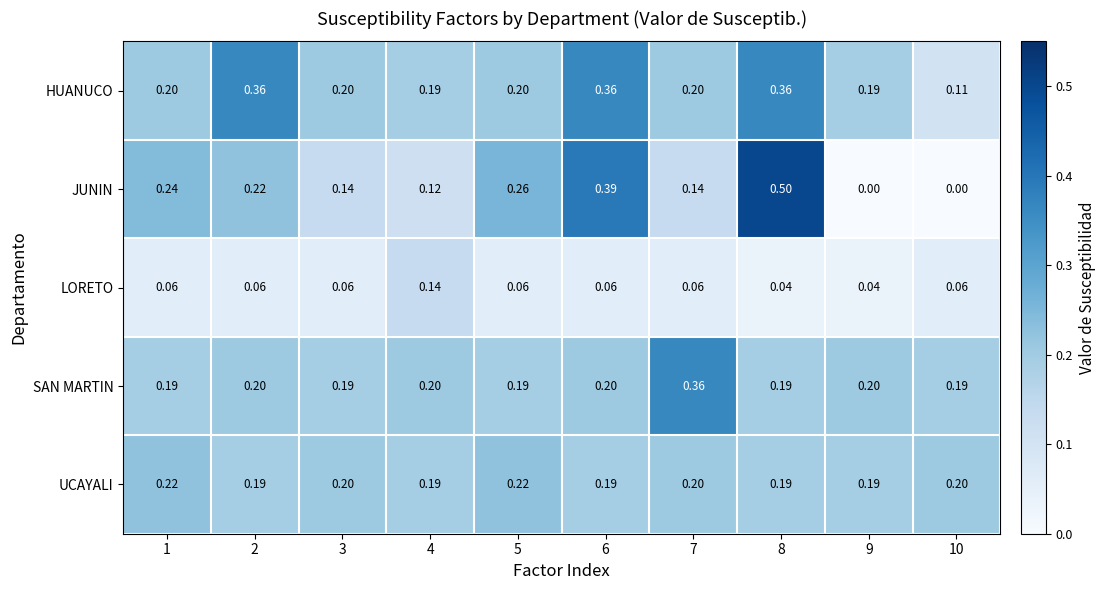

How many categories are shown in the chart?

10